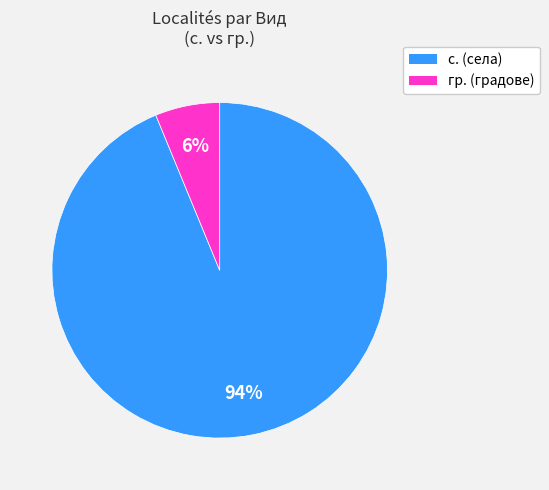

To the nearest percent, what is the average slice percentage?

50%